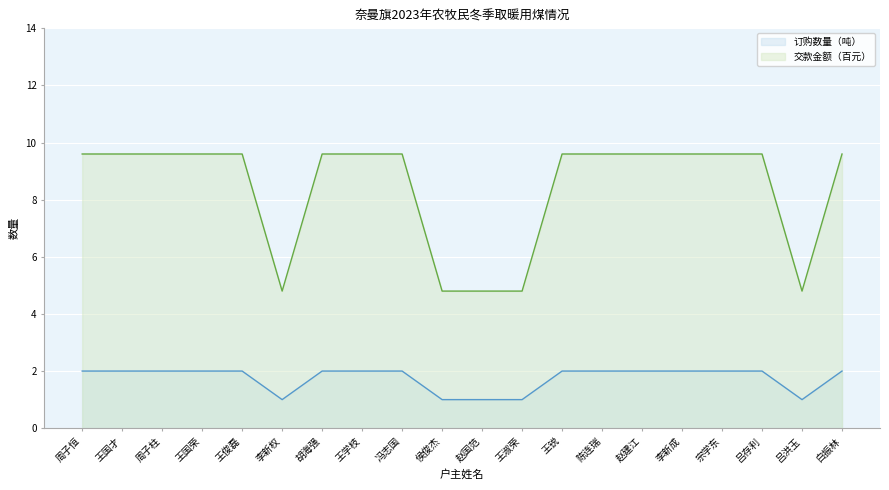

How many lines are shown in the chart?

2